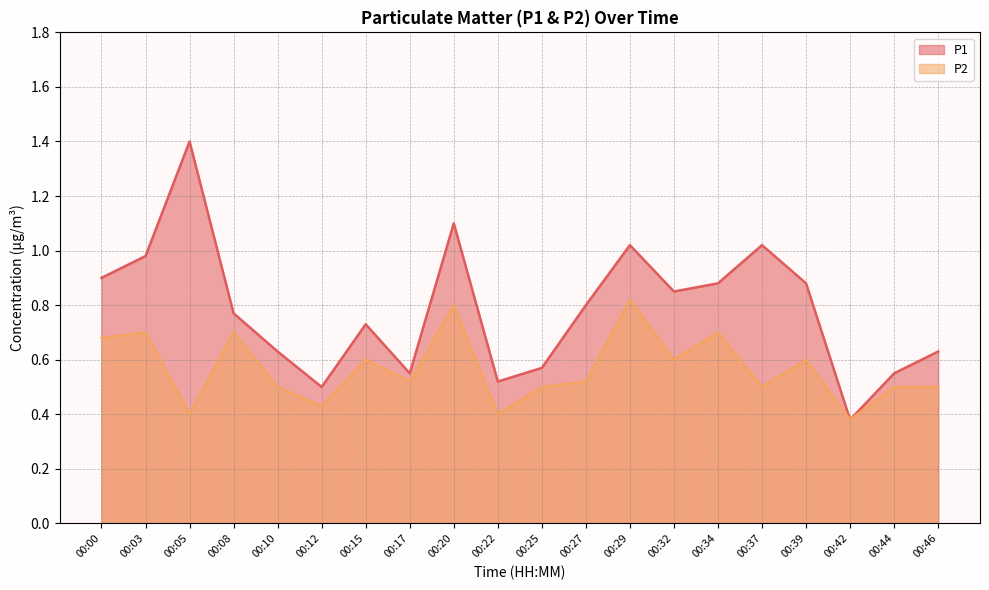

What is the total value across all series at 00:34?

1.6